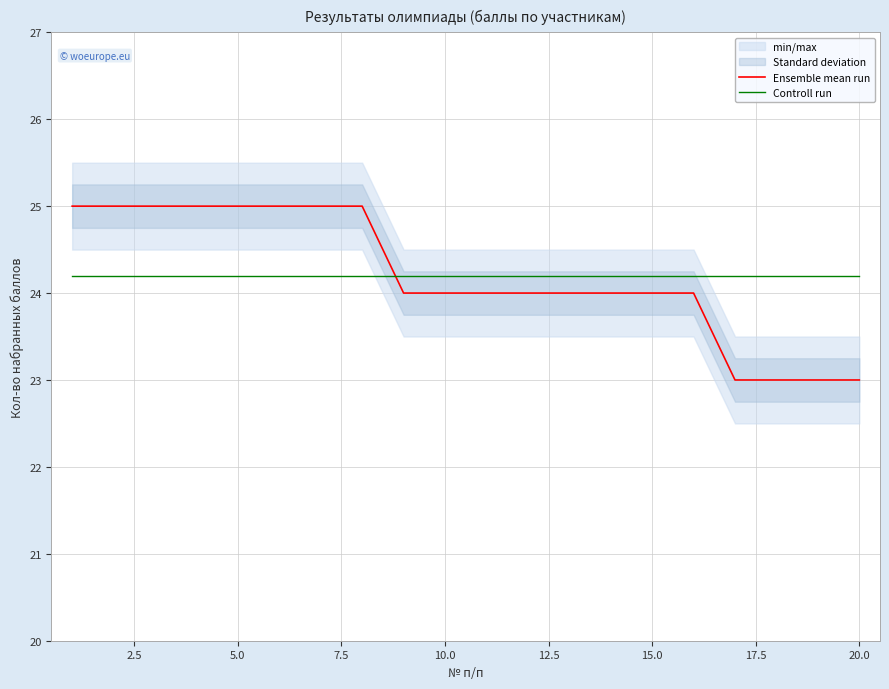

True or false: Controll run has more than 0 points higher than both neighbors.

False